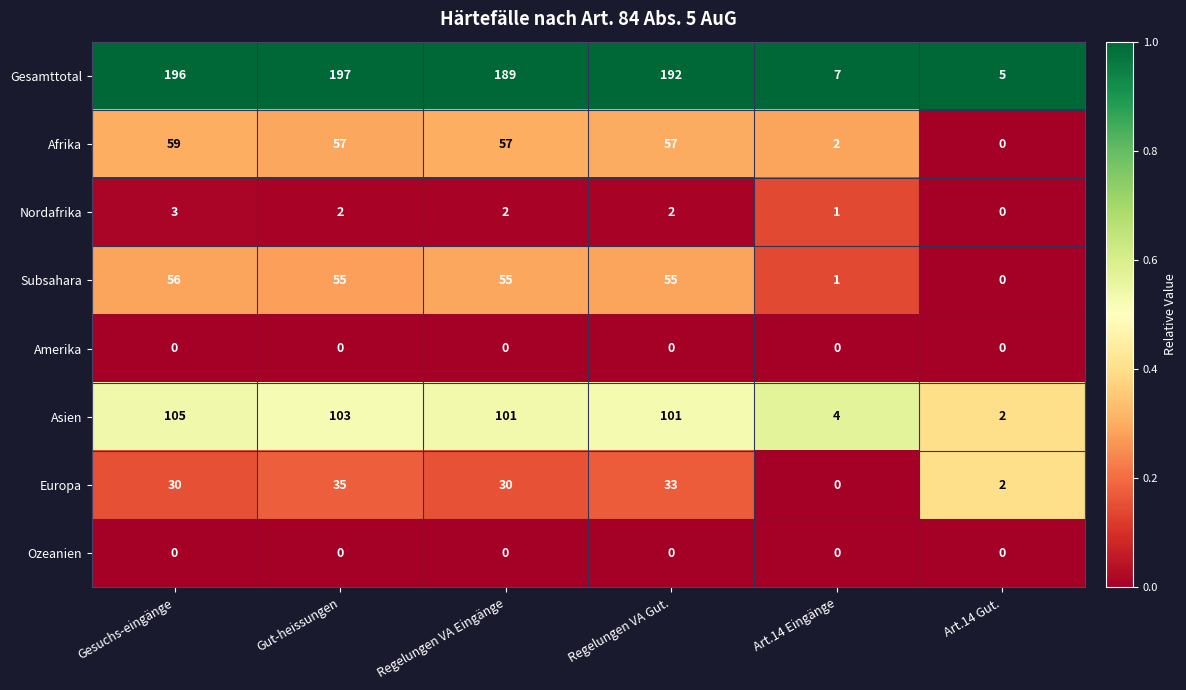

What is the difference between the maximum and minimum values in the Asien series?

103